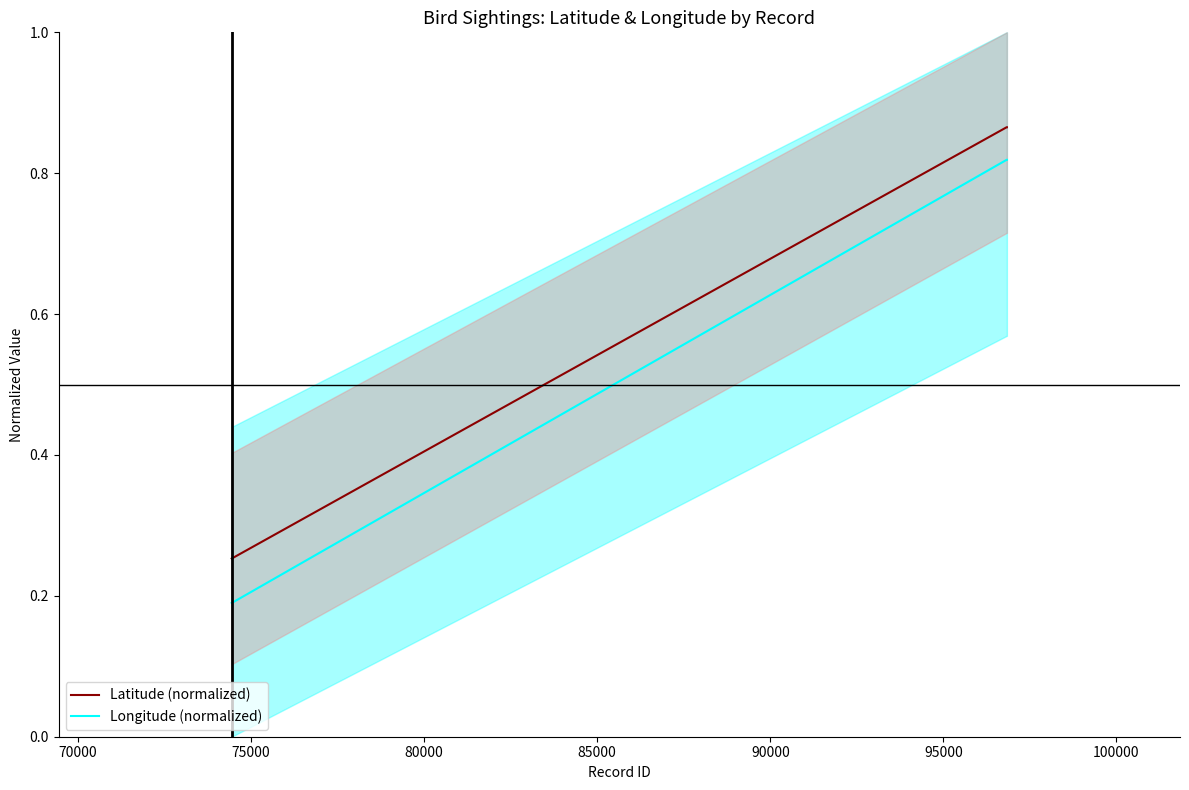

What is the difference between the maximum and minimum values in the Longitude (normalized) series?

0.6